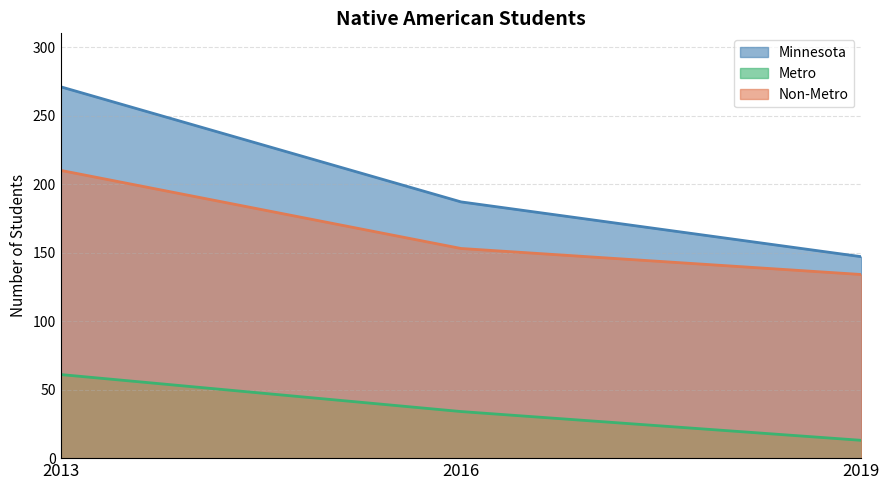

Between 2019 and 2016, which is larger?

2016